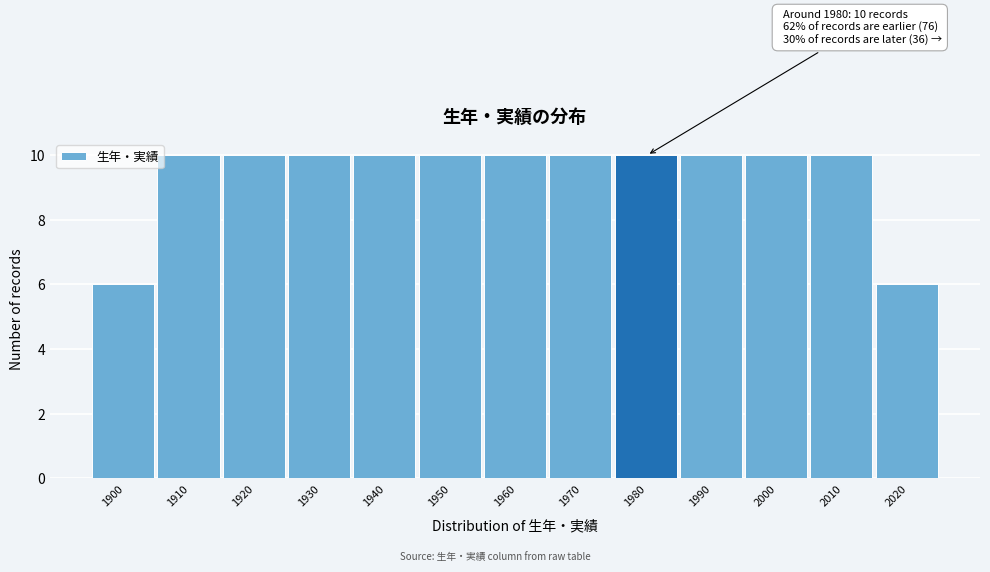

Reading left to right, extract all data points from this chart.

1900=6	1910=10	1920=10	1930=10	1940=10	1950=10	1960=10	1970=10	1980=10	1990=10	2000=10	2010=10	2020=6